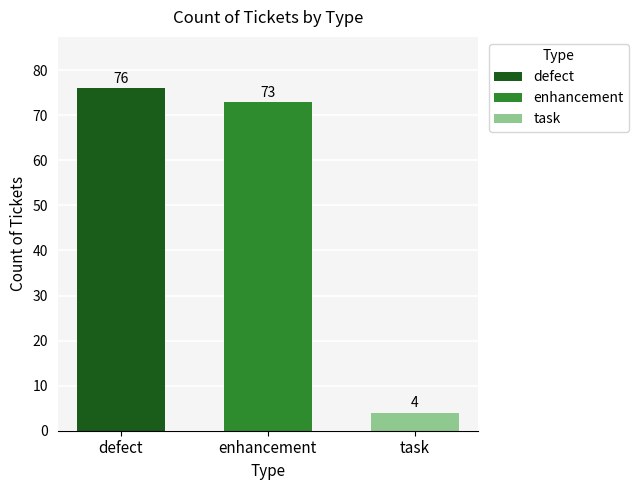

Which series has the widest spread of values?

defect